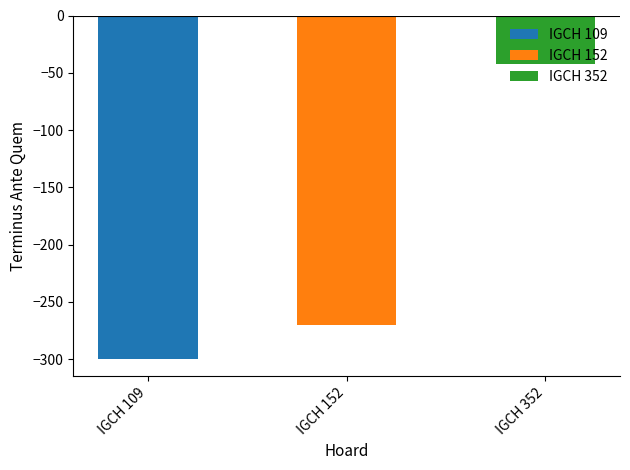

How many categories are shown in the chart?

3